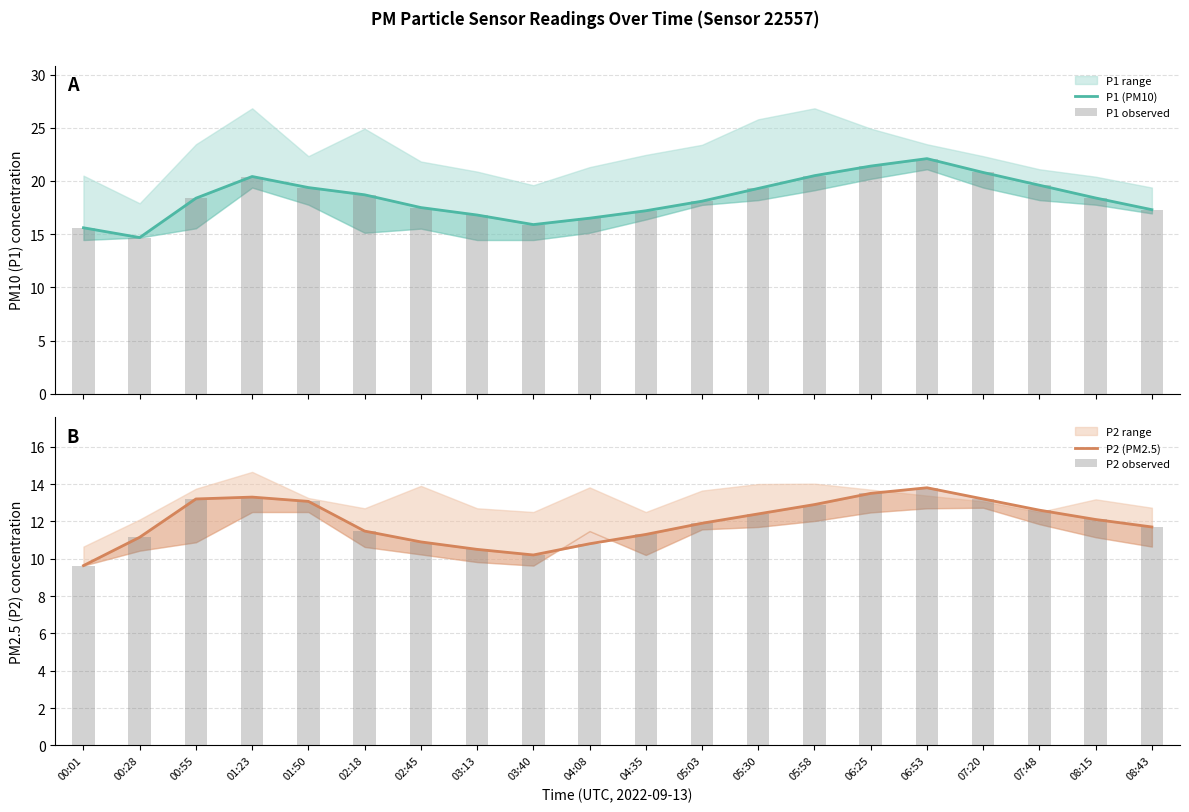

What is the sum of the P2 (PM2.5) values at 07:20 and 05:30?

25.6